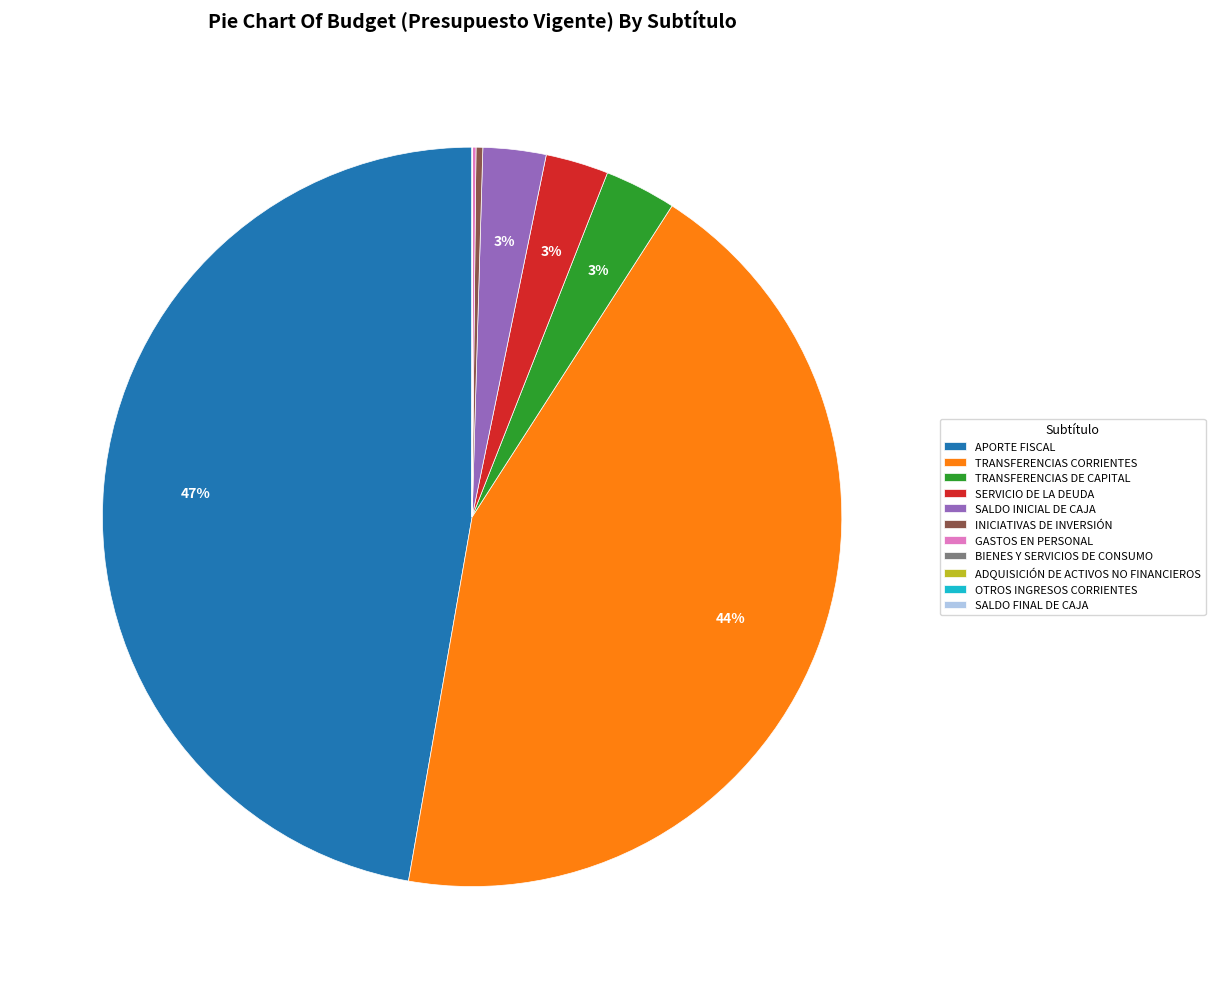

Which category has the biggest portion of the pie?

APORTE FISCAL